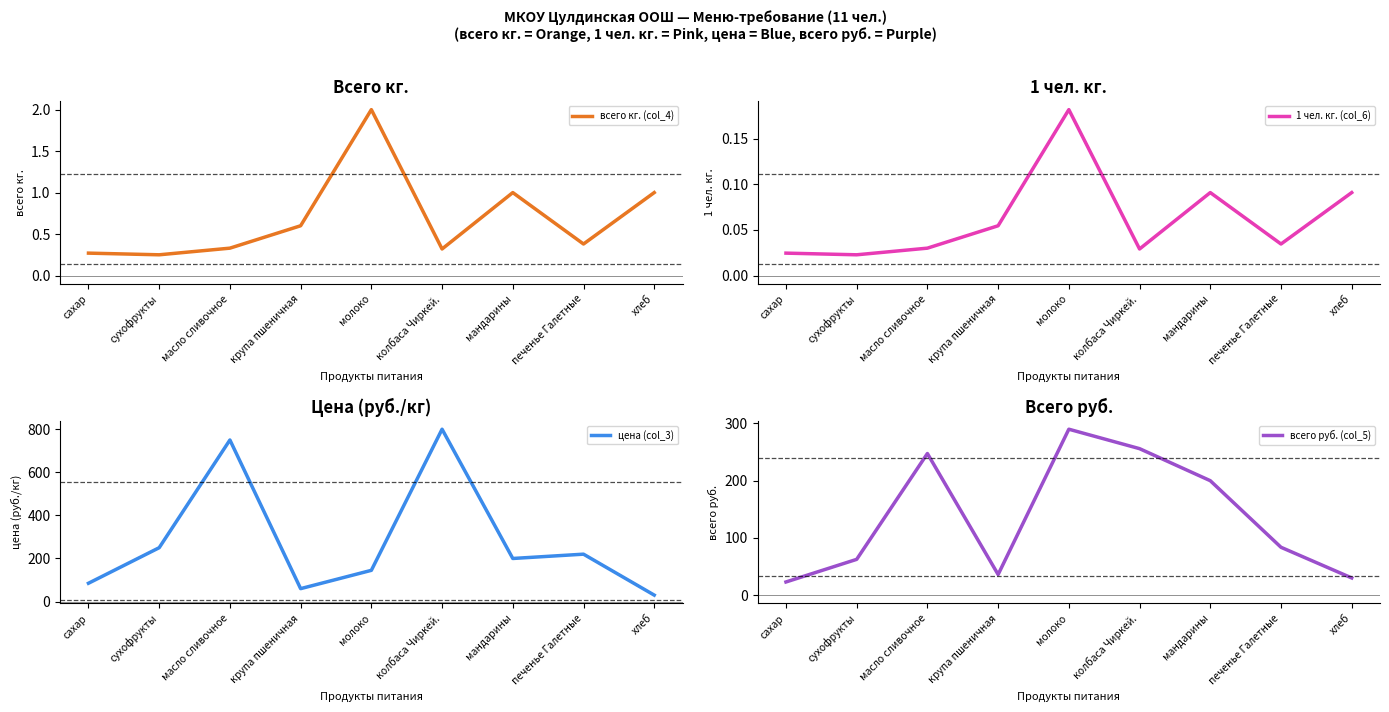

How many lines are shown in the chart?

4